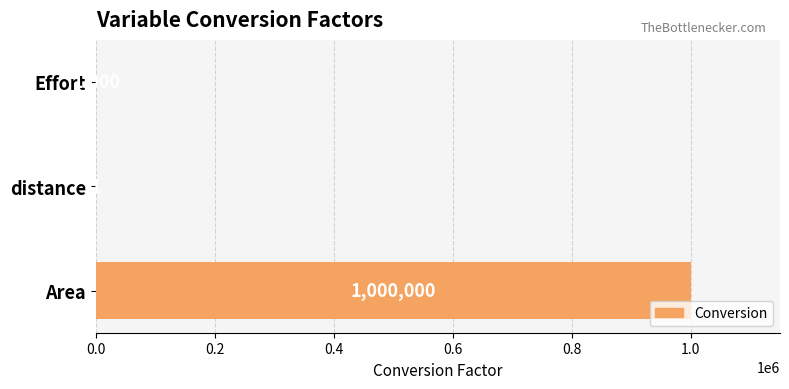

Between Area and distance, which is larger?

Area